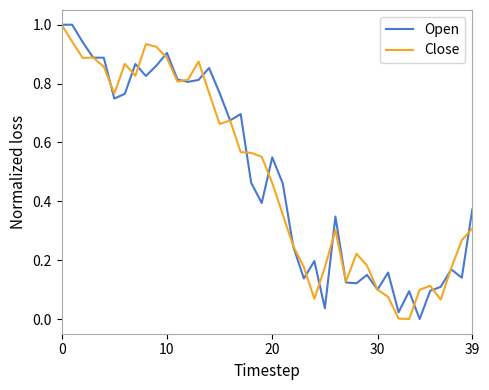

True or false: Open and Close intersect in this chart.

True